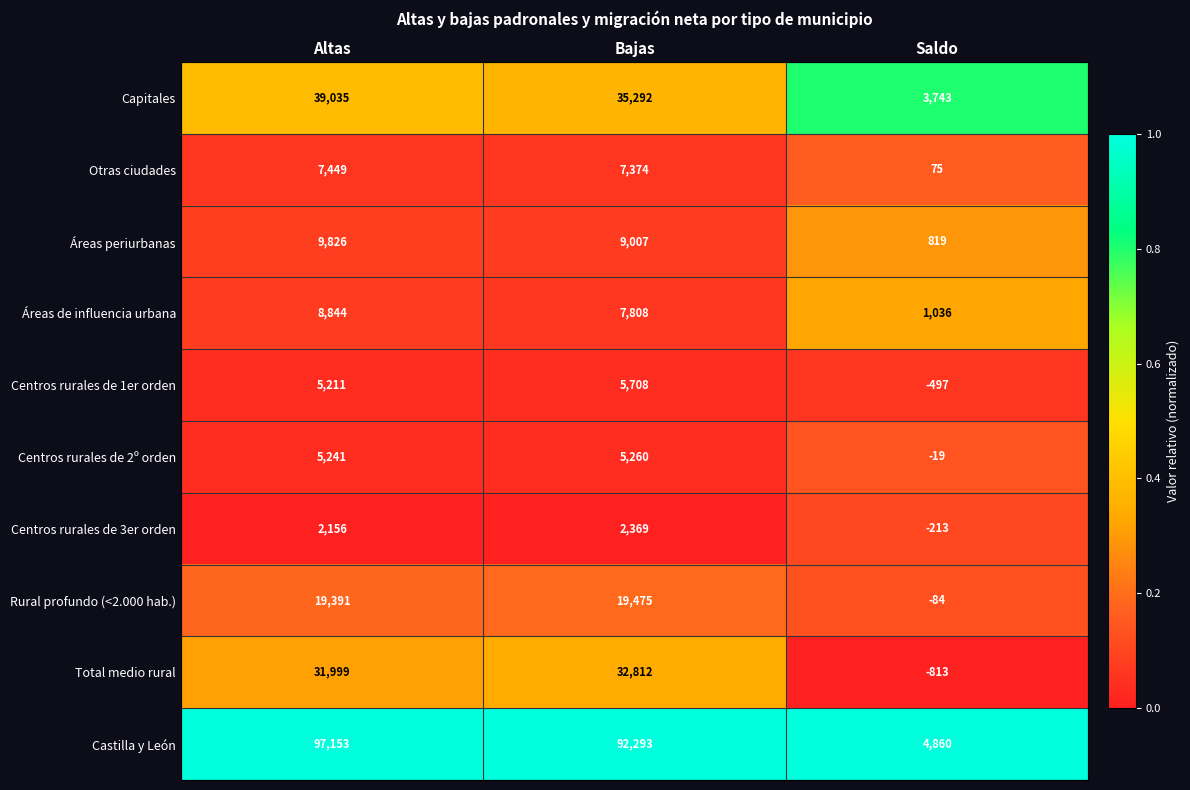

Reading left to right, transcribe all the data shown in this chart.

Capitales: 39035	35292	3743
Otras ciudades: 7449	7374	75
Áreas periurbanas: 9826	9007	819
Áreas de influencia urbana: 8844	7808	1036
Centros rurales de 1er orden: 5211	5708	-497
Centros rurales de 2º orden: 5241	5260	-19
Centros rurales de 3er orden: 2156	2369	-213
Rural profundo (<2.000 hab.): 19391	19475	-84
Total medio rural: 31999	32812	-813
Castilla y León: 97153	92293	4860